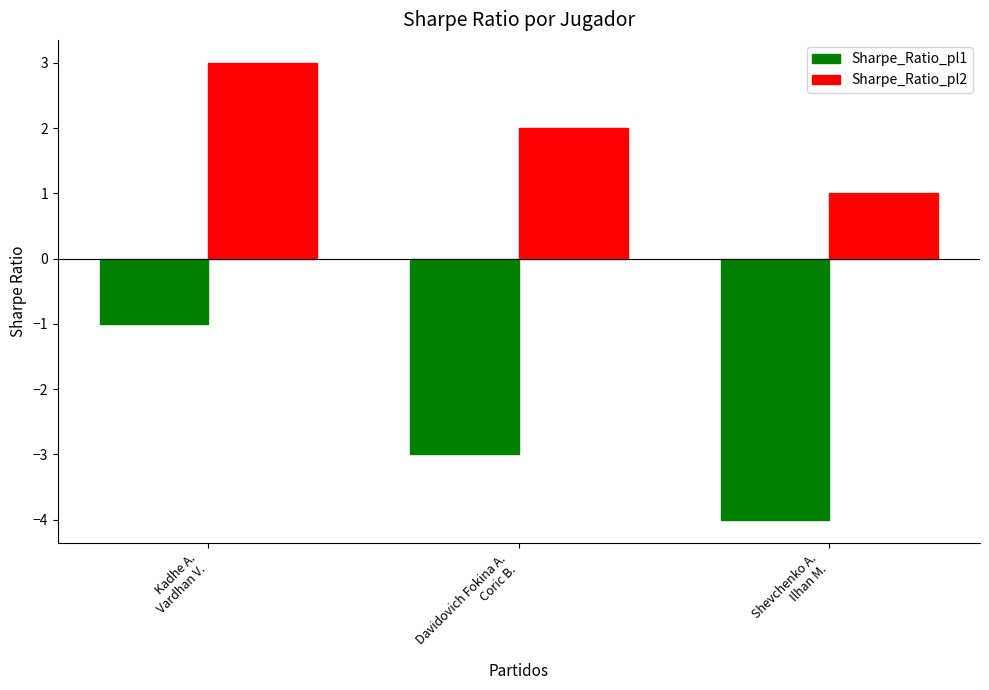

Between Kadhe A.
Vardhan V. and Davidovich Fokina A.
Coric B., which series saw the biggest shift?

Sharpe_Ratio_pl1